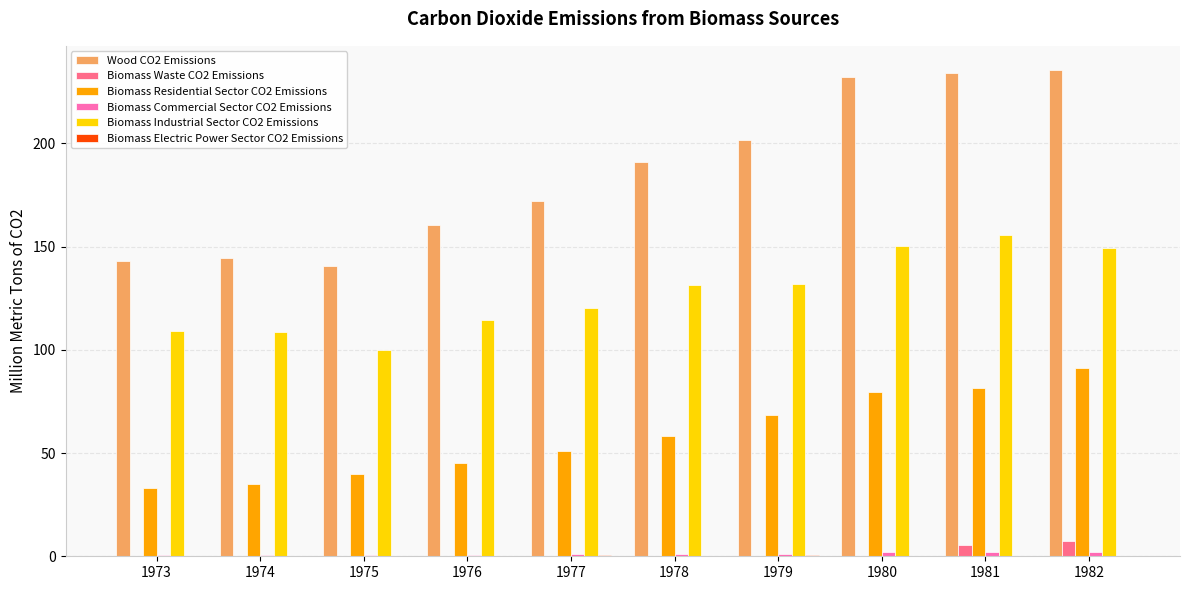

The value of Biomass Industrial Sector CO2 Emissions at 1979 is 131.8. True or false?

True